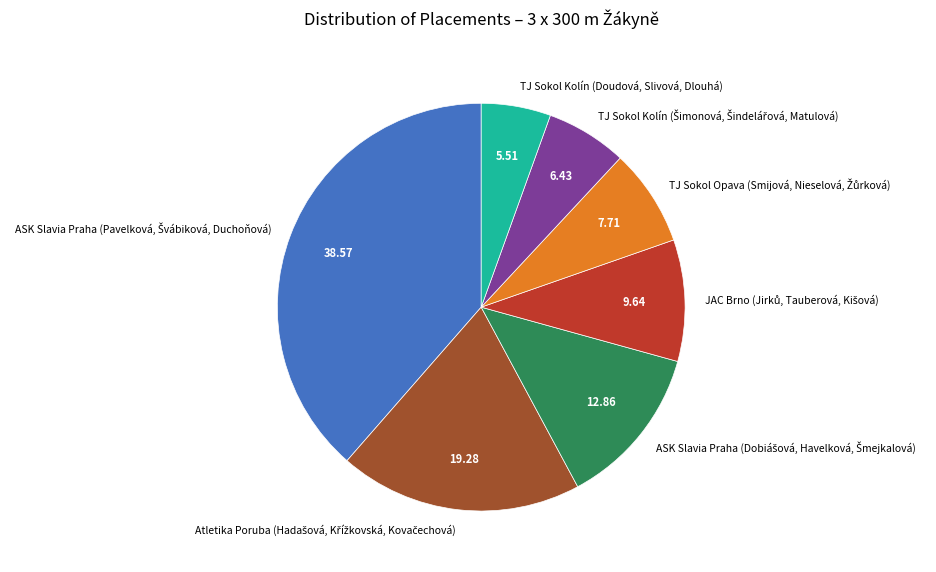

Is there any slice that represents more than half of the pie?

No